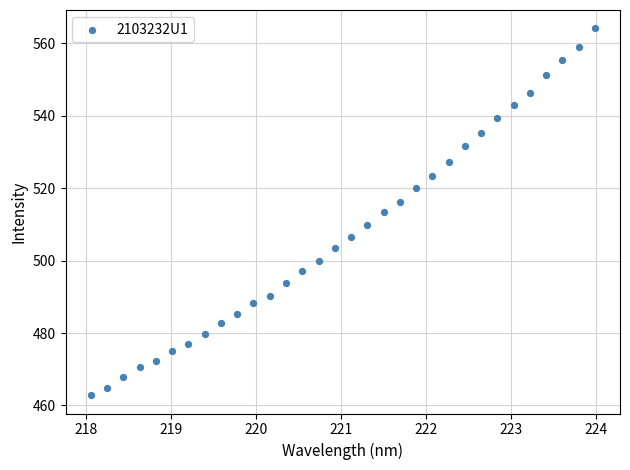

What is the range of X values (max minus min)?

5.9